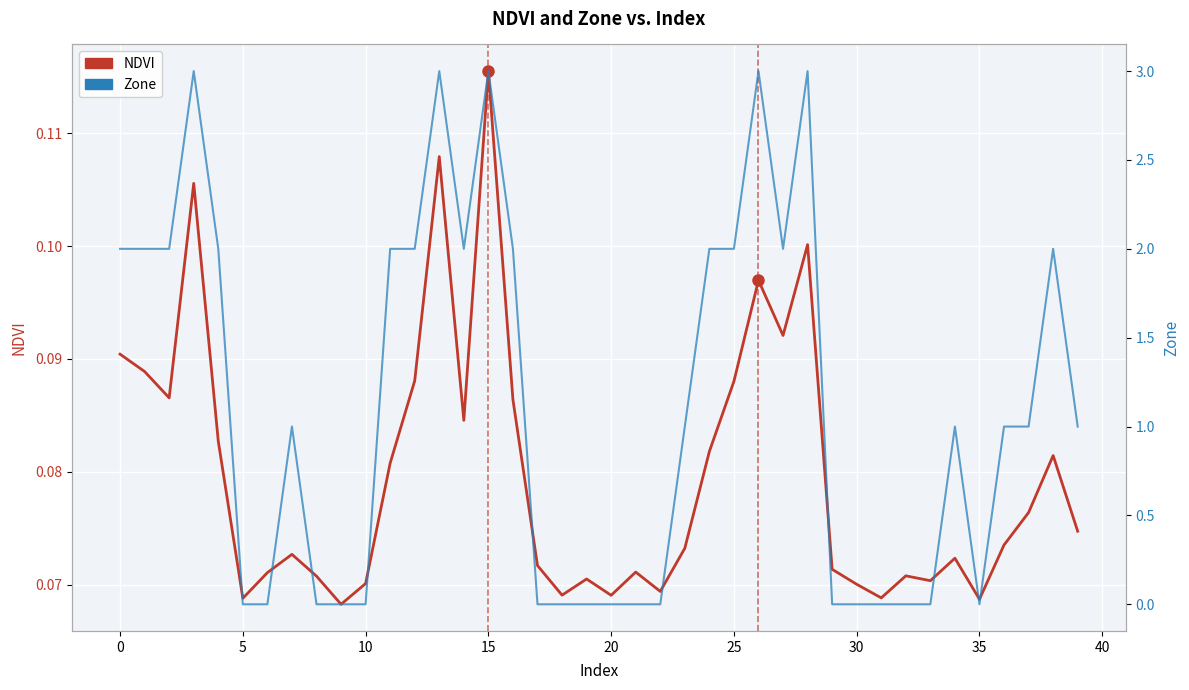

How many categories are shown in the chart?

40